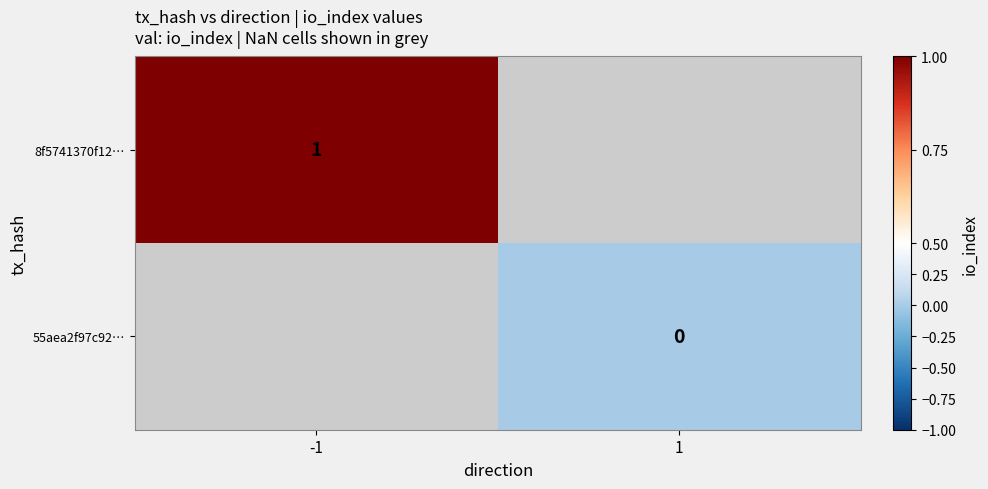

At how many categories does at least one series exceed 0?

1